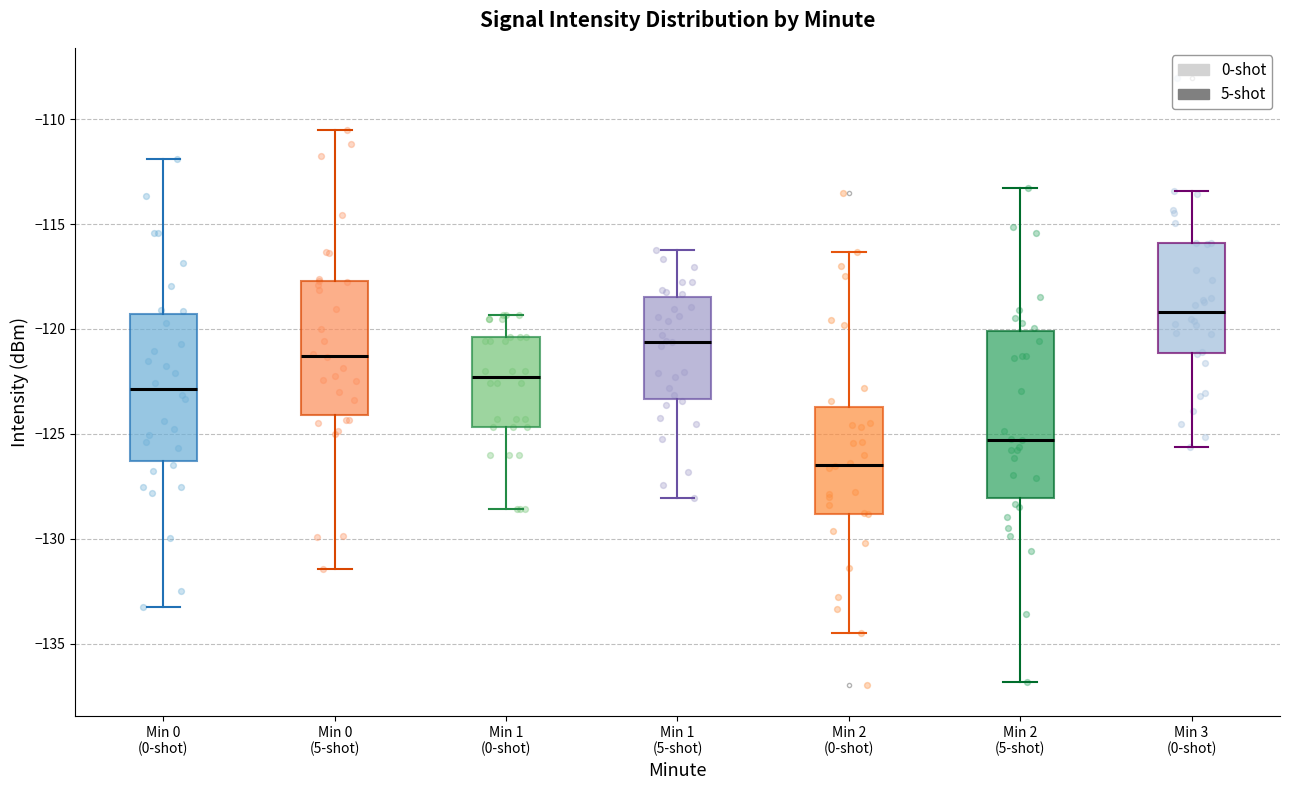

Which box's median line is the lowest?

Min 2 (0-shot)